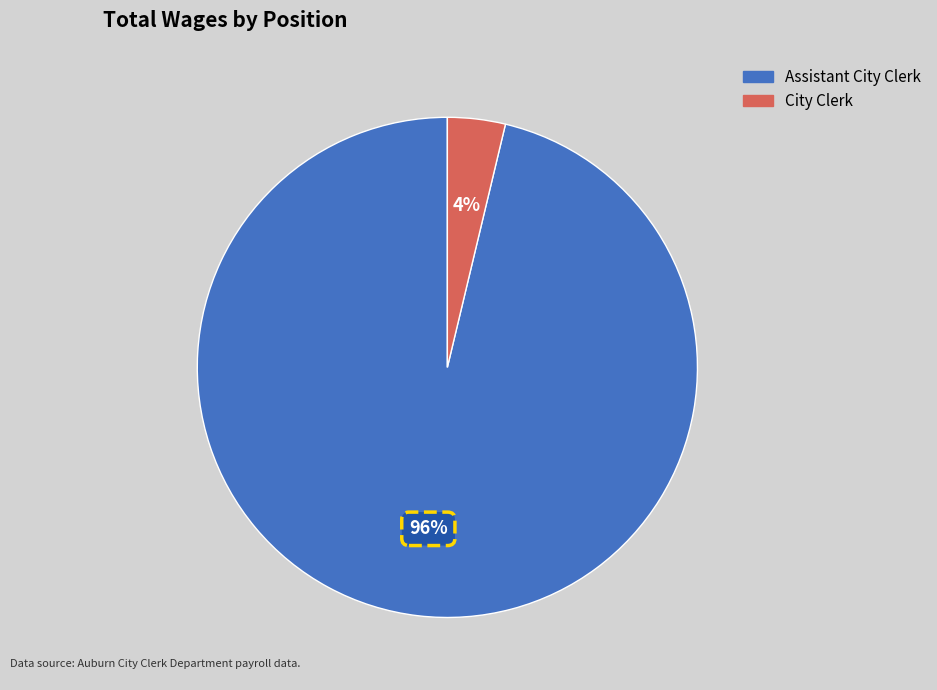

Is it true that City Clerk is 4% of the pie?

True